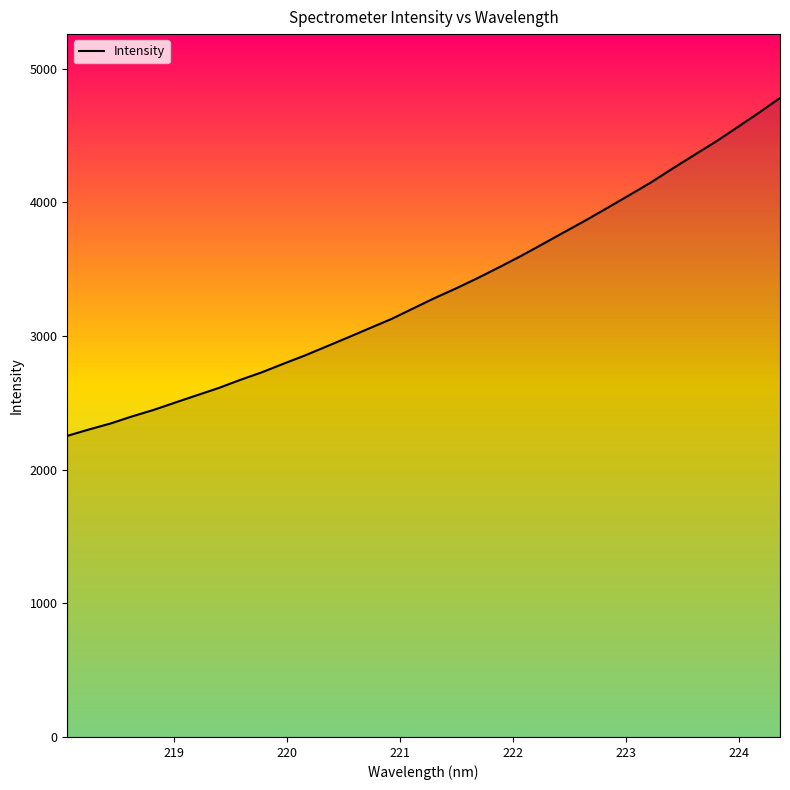

What is the difference between the maximum and minimum values?

2527.1